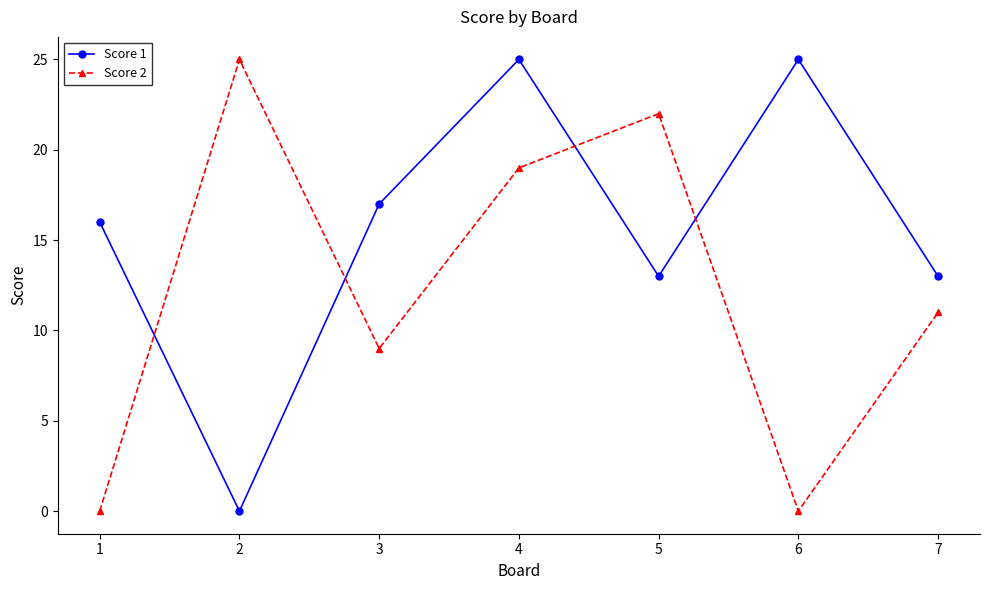

What is the sum of the Score 1 values at 7 and 5?

26